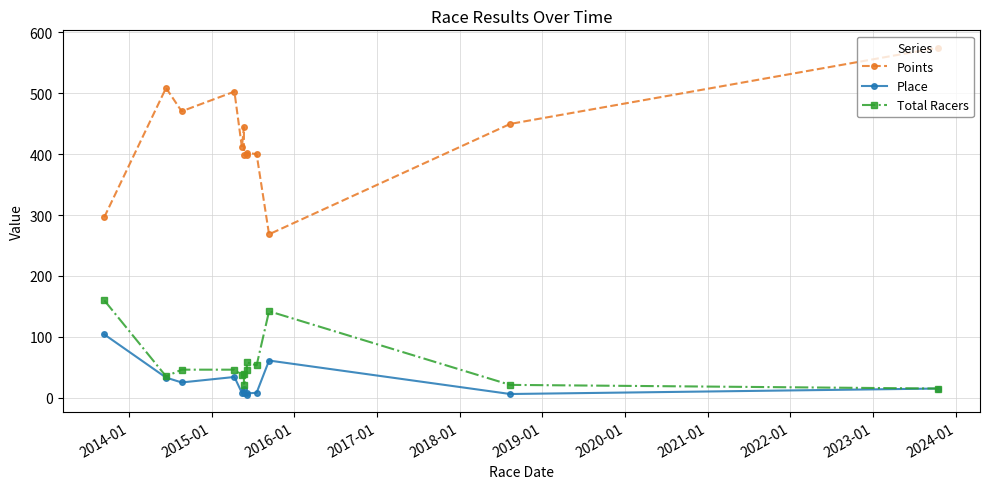

Which series has the largest total across all categories?

Points